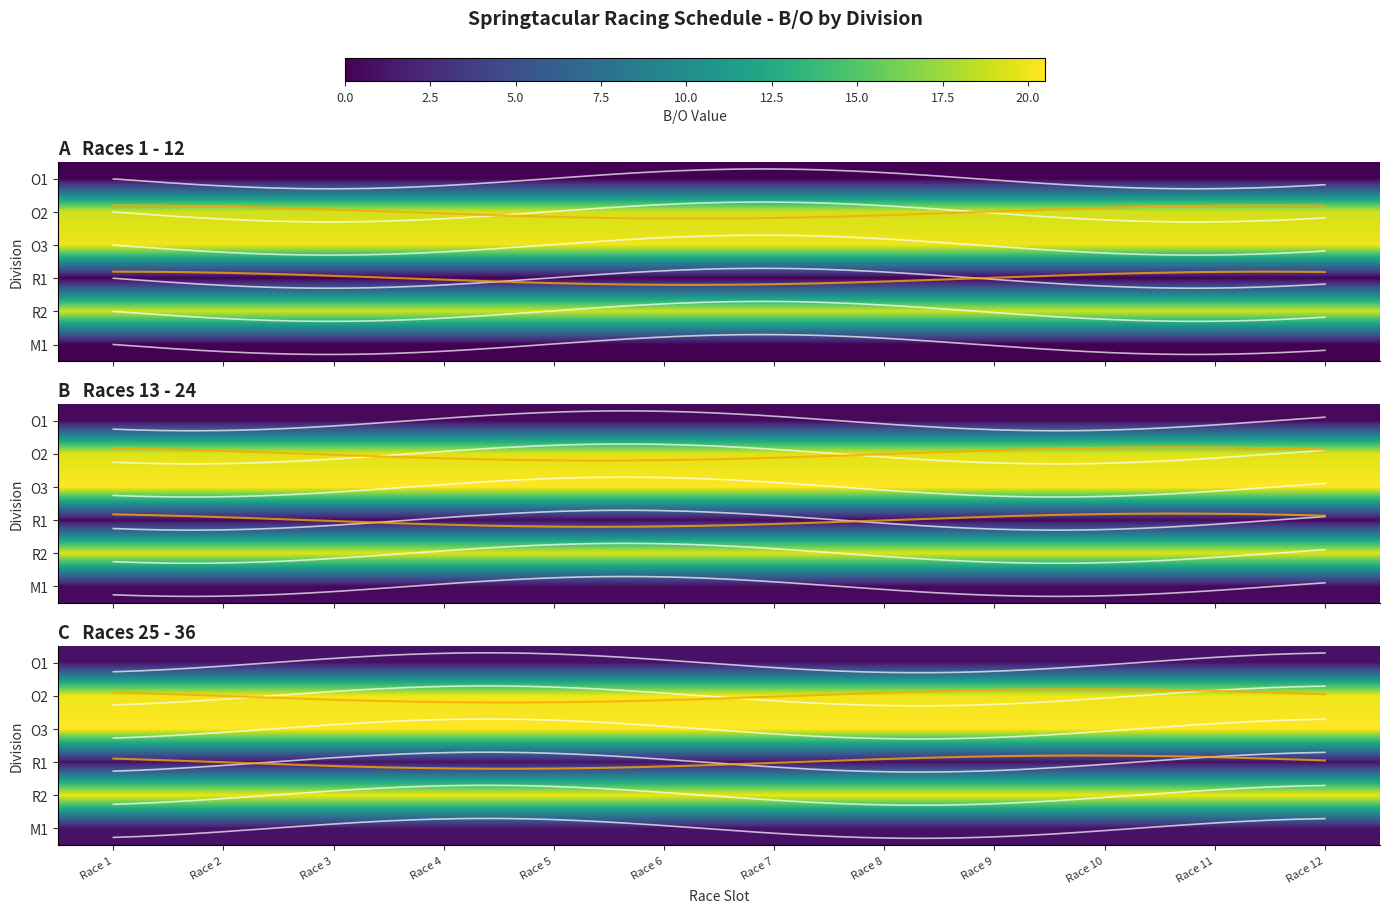

What is the total value across all series at Race 6?

65.0